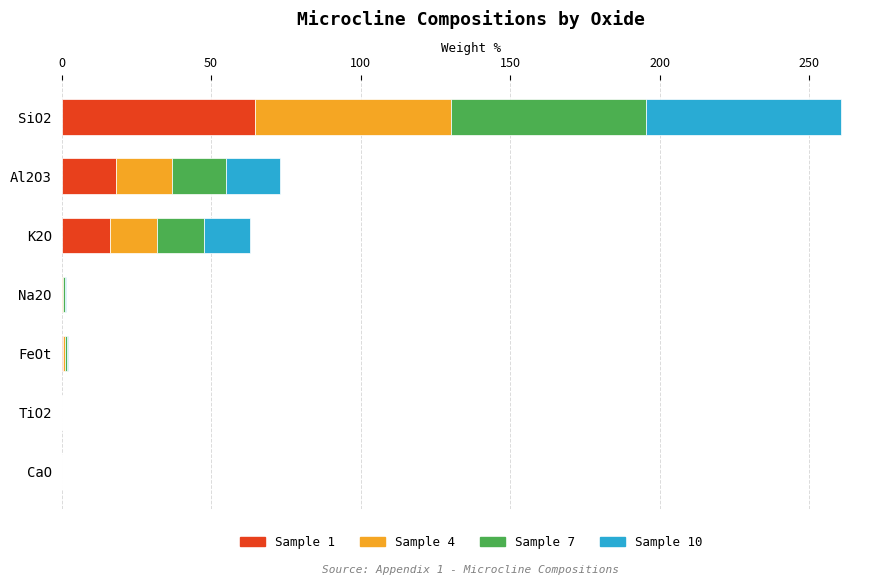

What is the highest value of the Sample 1 series?

64.6